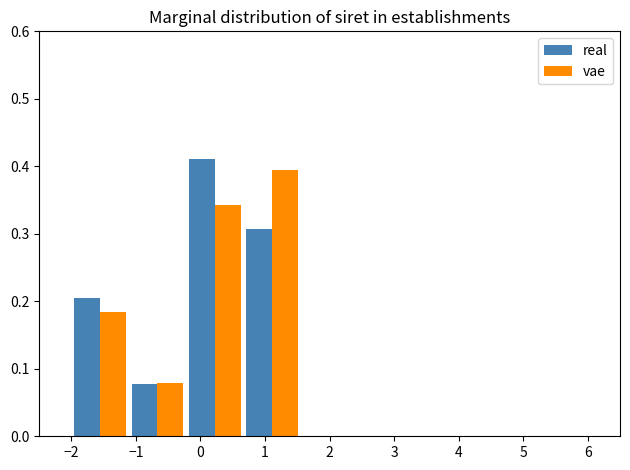

What is the height of the real bar covering -2.0 to -1.1 on the x-axis? Neither the bar edges nor the heights are printed on the chart, so give them approximately, as read against the axes.

0.21